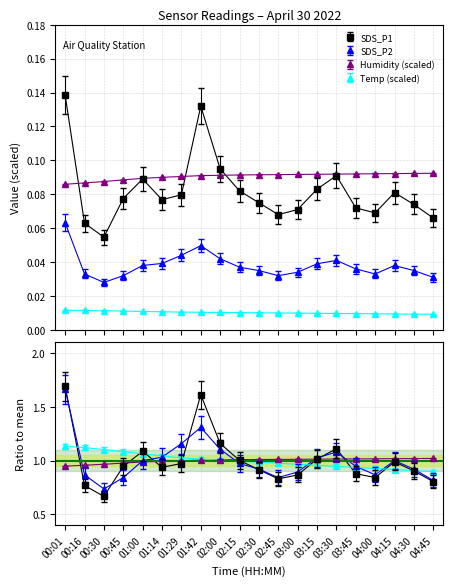

What is the maximum value for SDS_P1?

0.1